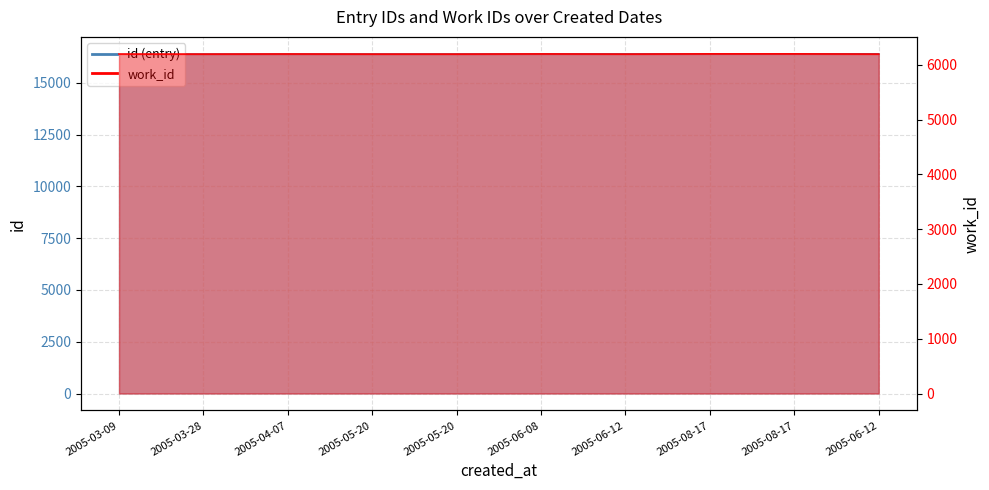

At 2005-04-07, list the series in order from smallest to largest.

work_id, id